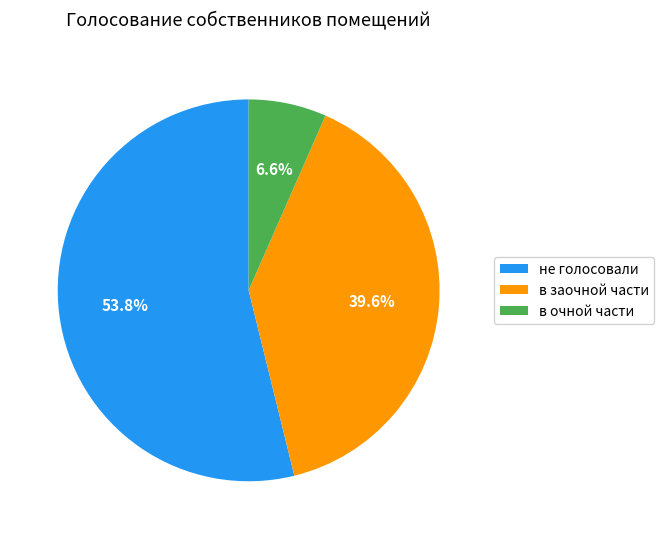

To the nearest percent, what is the average slice percentage?

33%